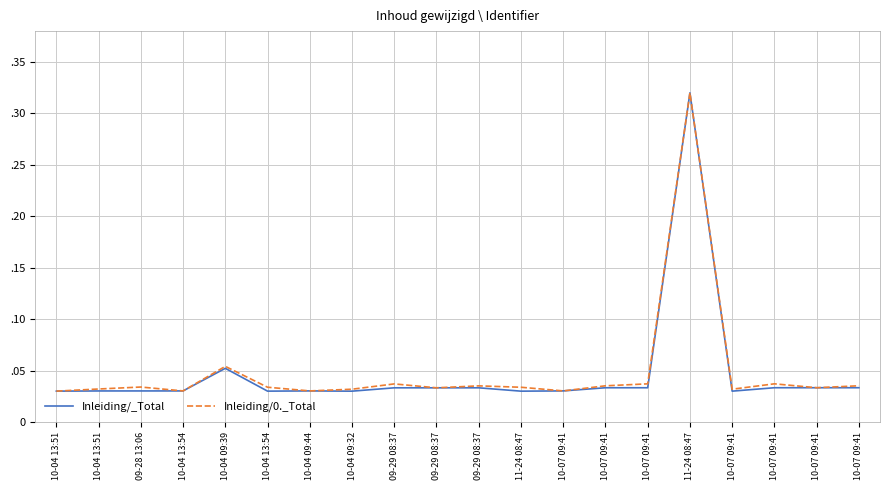

What is the label of the 12th point from the right?

09-29 08:37